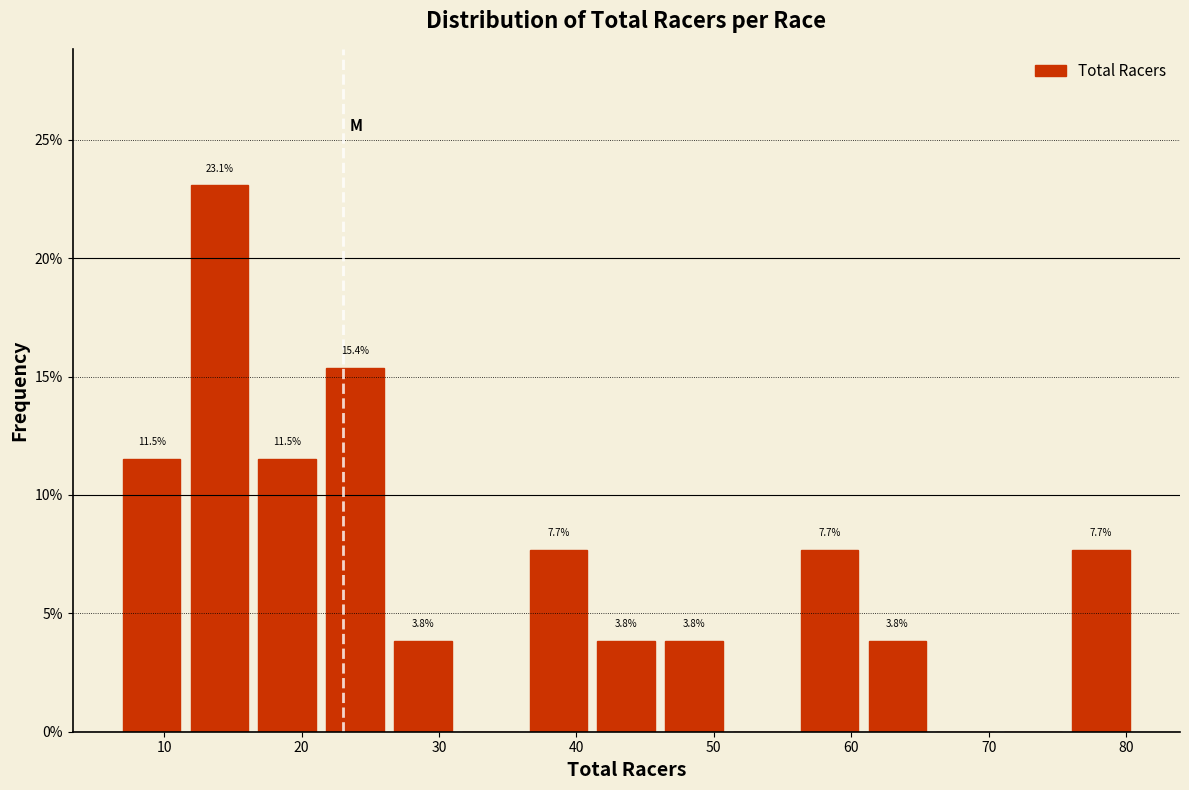

Which range on the x-axis has the tallest bar?

12 to 17